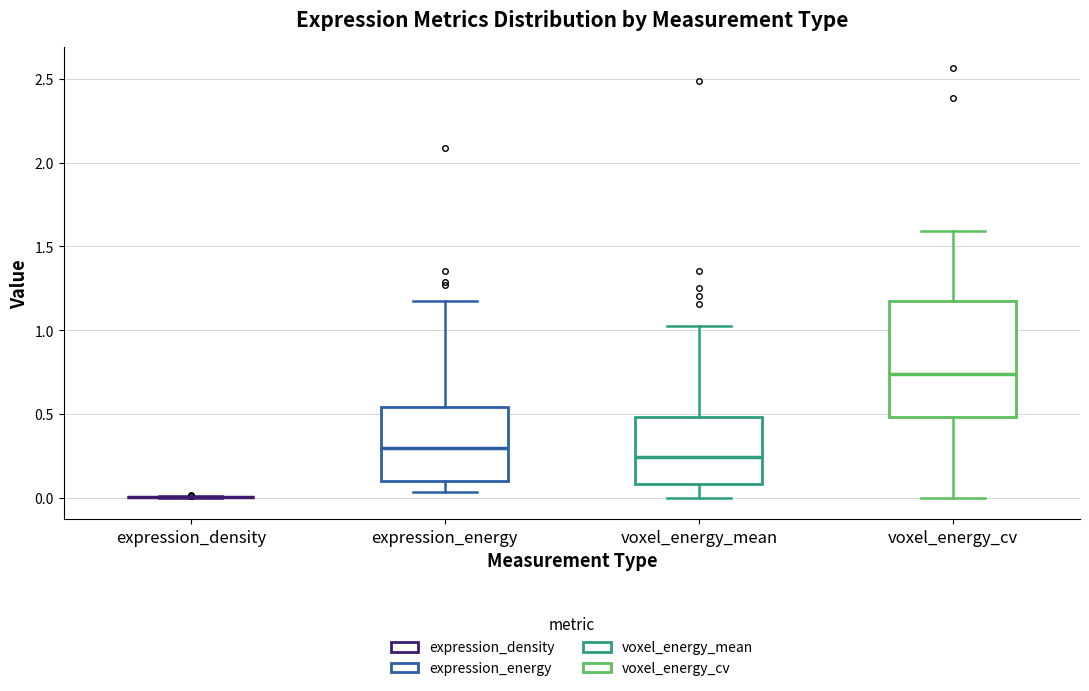

Which box is the tallest, from its lower edge to its upper edge?

voxel_energy_cv